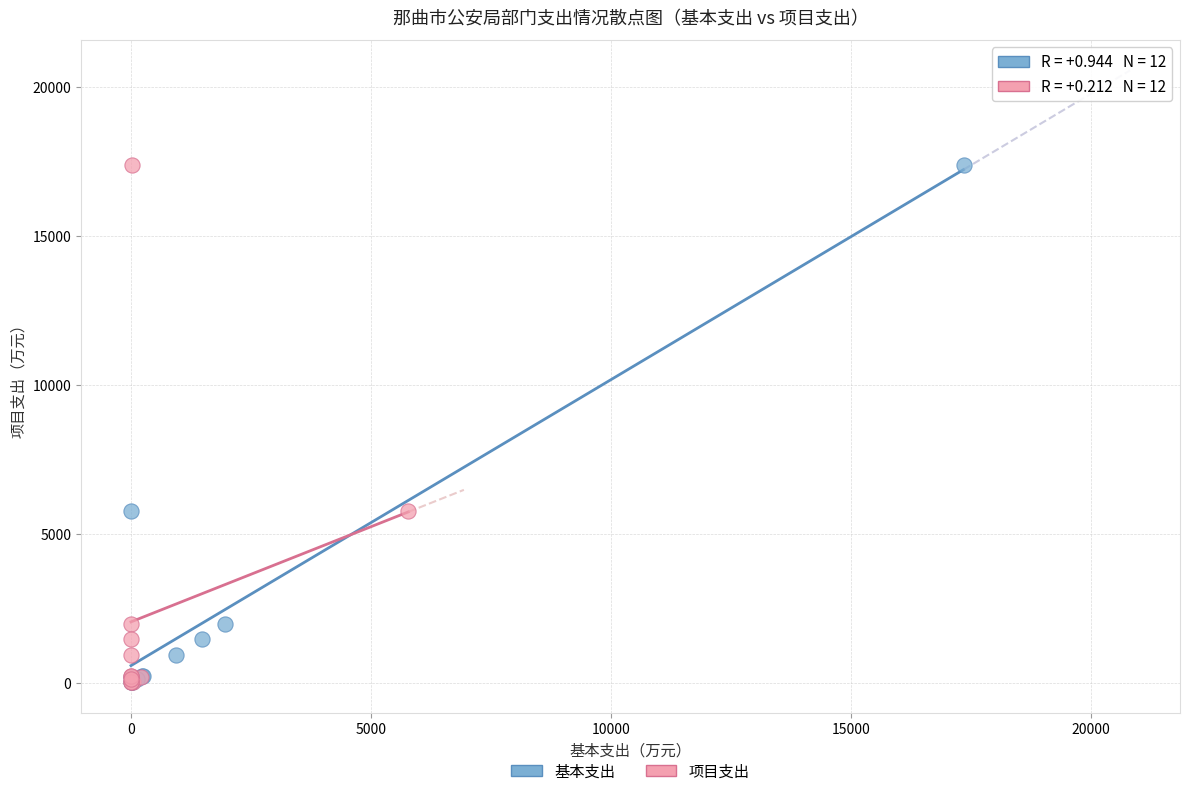

What are all the series names shown in the legend?

基本支出, 项目支出